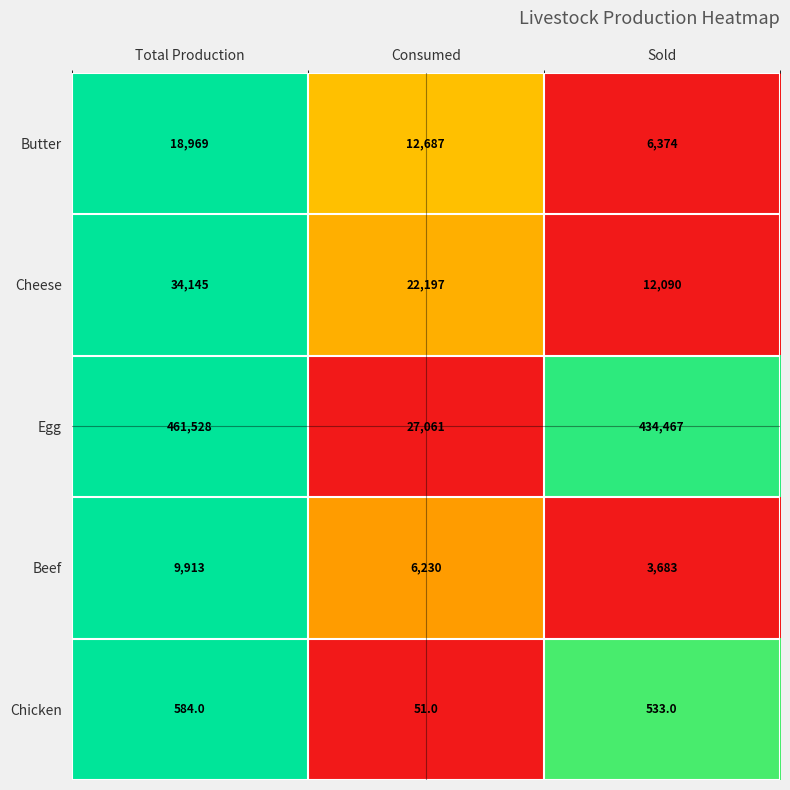

At which label is Beef closest to 6798?

Consumed